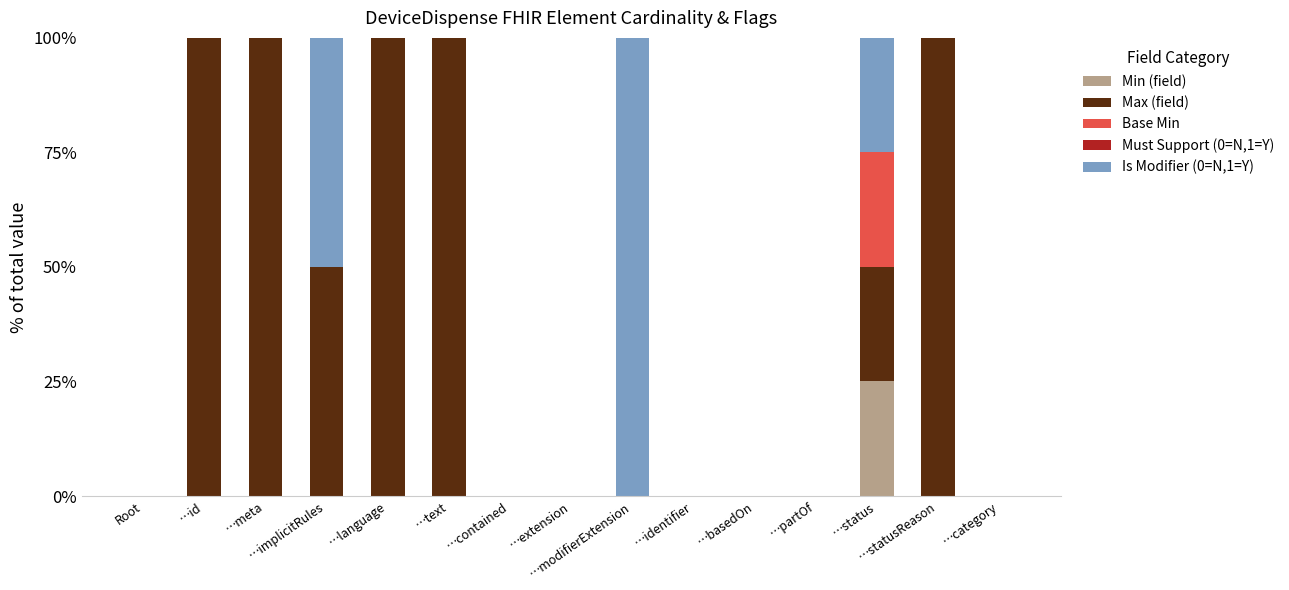

What is the maximum value for Min (field)?

25